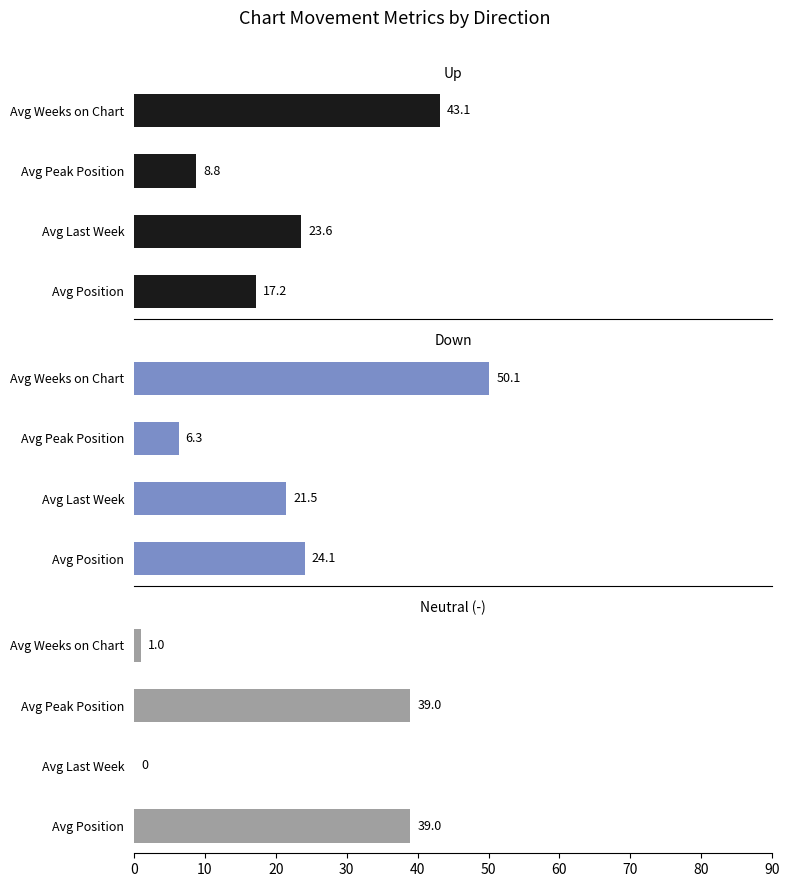

What is the approximate value of up at Avg Peak Position?

8.8